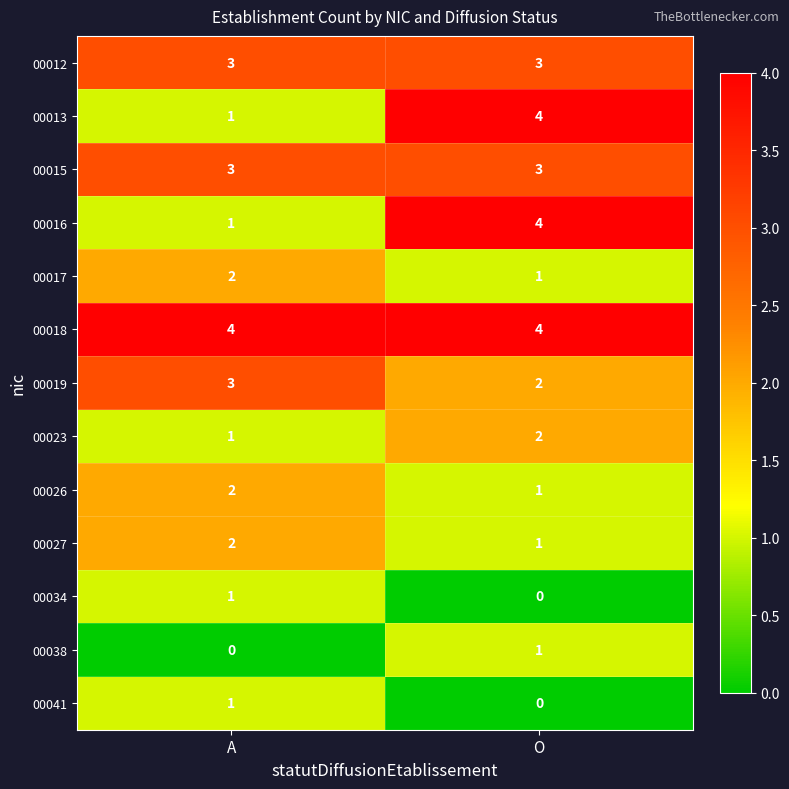

What is the spread (max minus min) of values at A?

4